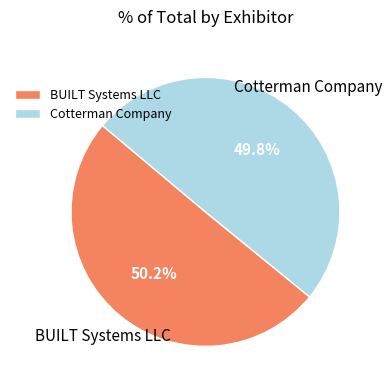

To the nearest percent, what portion does Cotterman Company represent?

50%